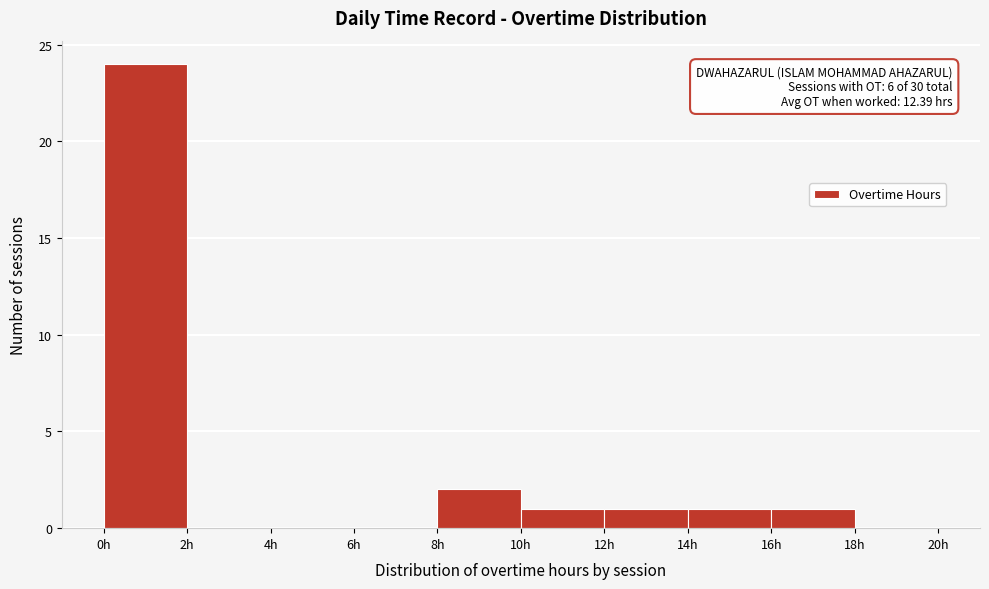

Over which range of the x-axis is the bar tallest?

0 to 2